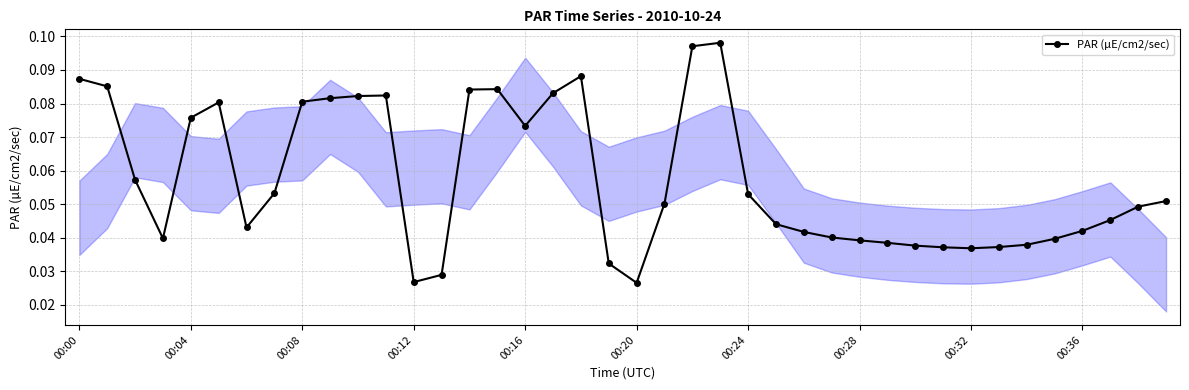

What is the sum of all values?

2.3